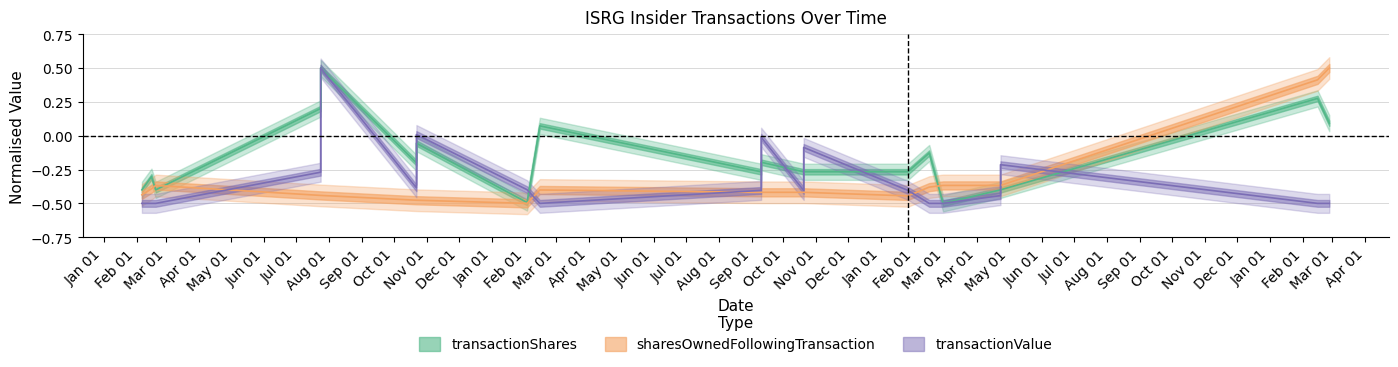

What is the sum of all transactionShares values?

-3.4